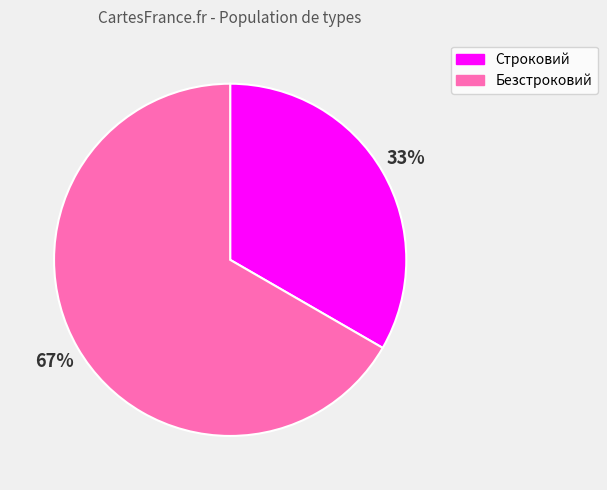

How many segments does this pie chart have?

2